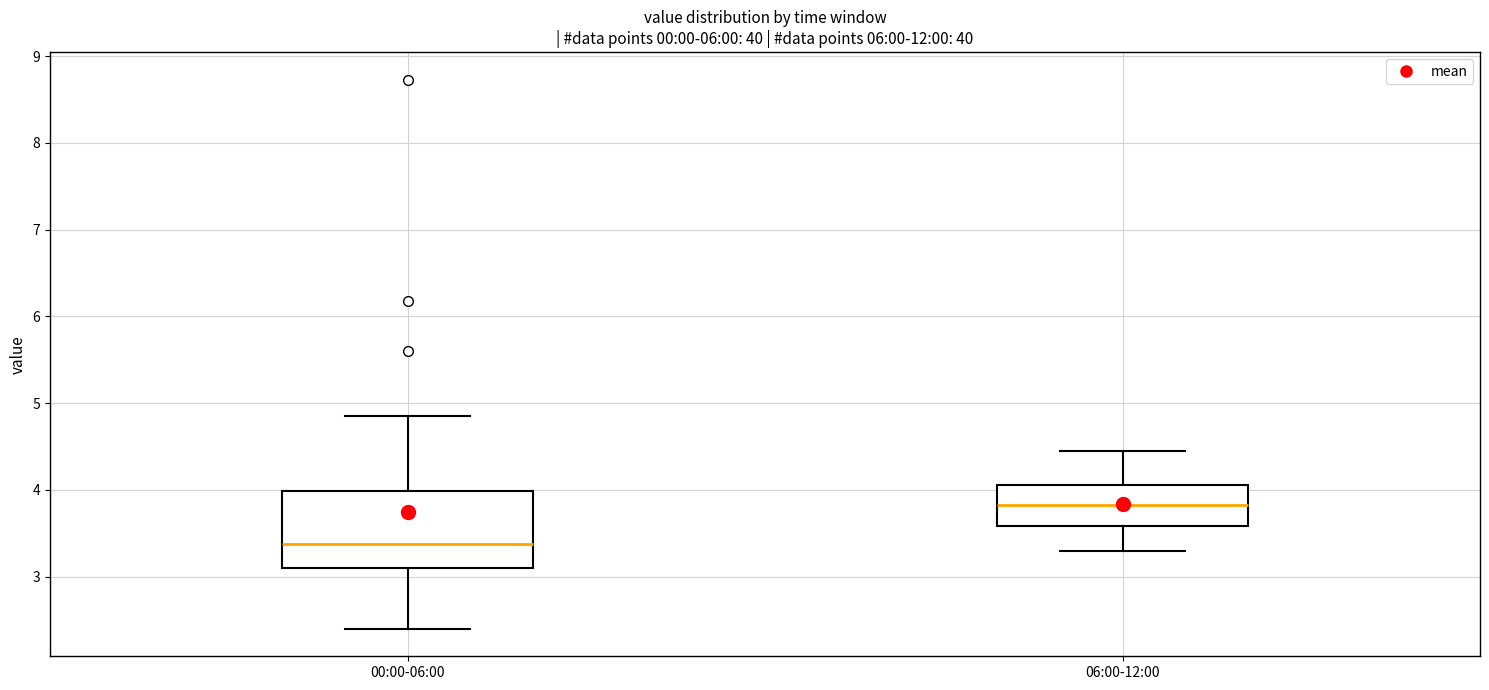

Reading left to right, transcribe this box plot: for each box, give where its median line is, the range the box spans, and where its two whiskers end, as read against the y-axis. The values are not printed on the chart, so give them approximately, as read against the axis.

00:00-06:00: median 3.4, box 3.1 to 4.0, whiskers 2.4 to 4.9
06:00-12:00: median 3.8, box 3.6 to 4.1, whiskers 3.3 to 4.5